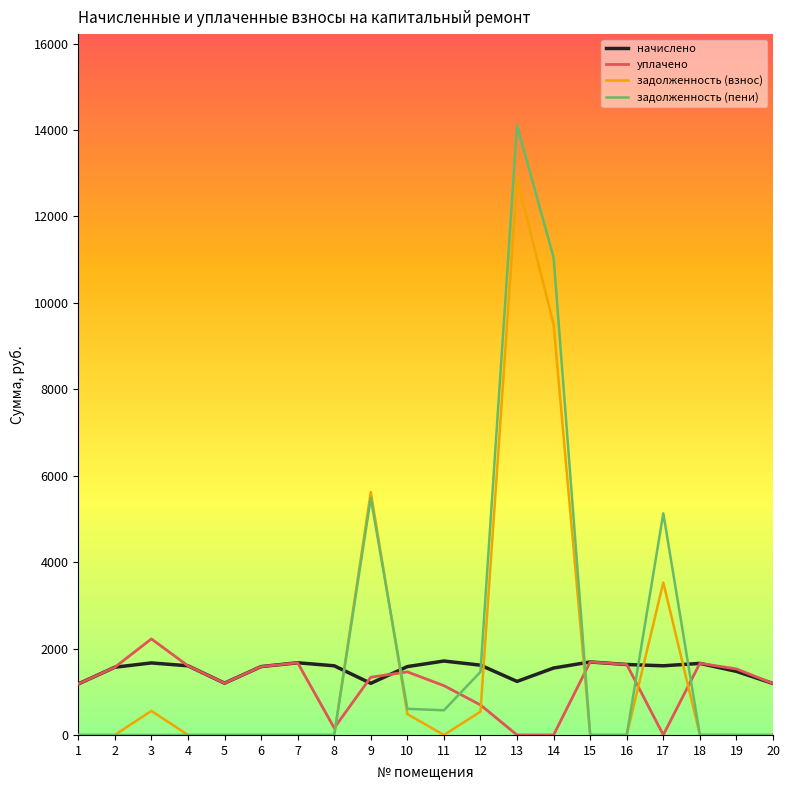

What are all the series names shown in the legend?

начислено, уплачено, задолженность (взнос), задолженность (пени)